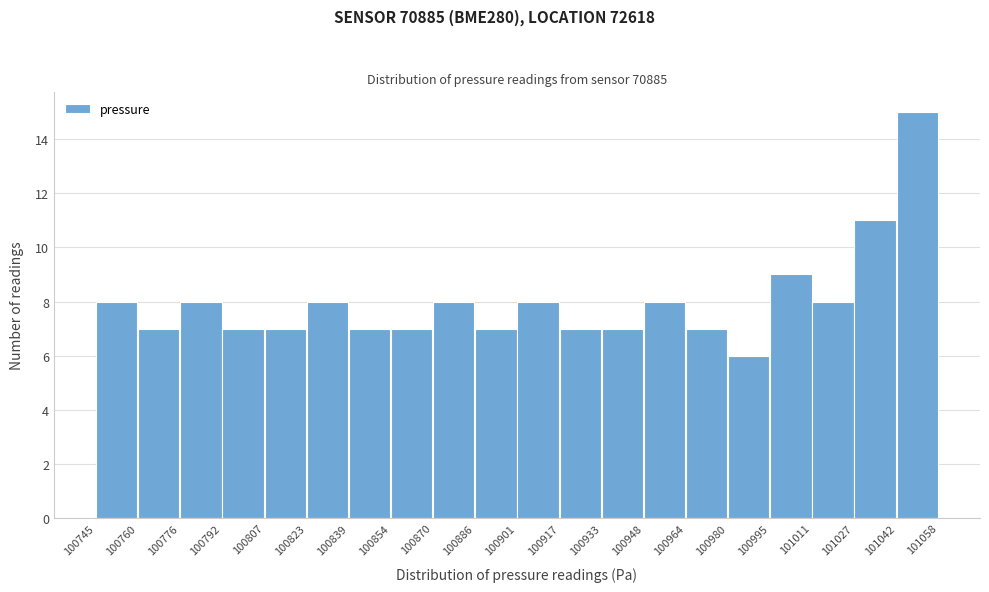

Which range on the x-axis has the tallest bar?

101042 to 101058